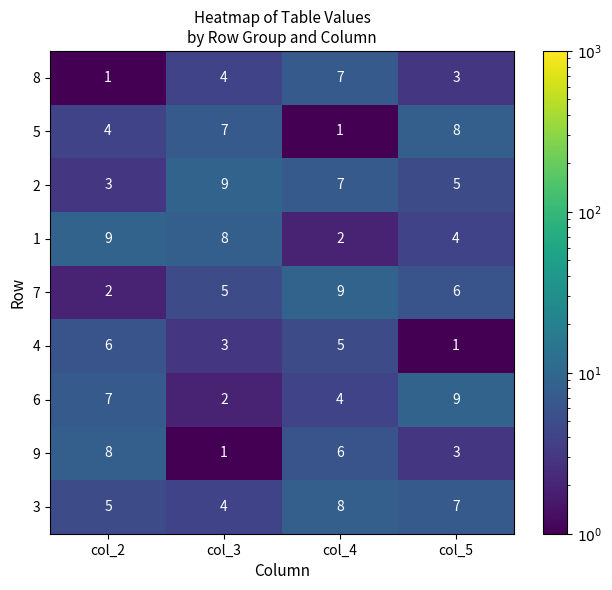

What is the difference between the highest and lowest values at col_3?

8